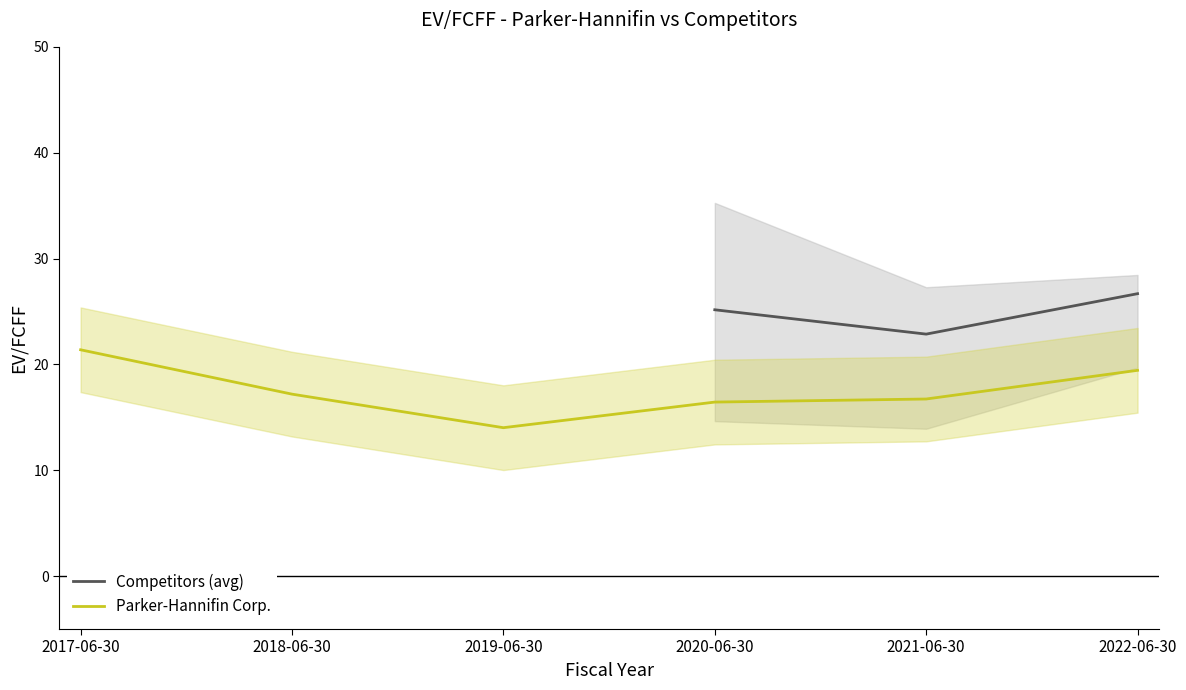

What is the minimum value shown in the chart?

14.0